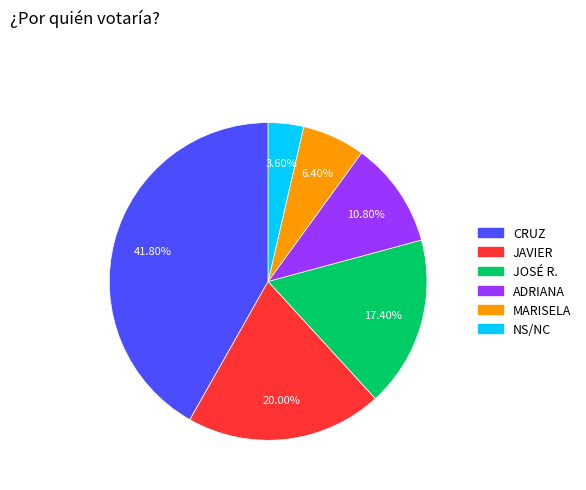

Does any single category account for the majority?

No